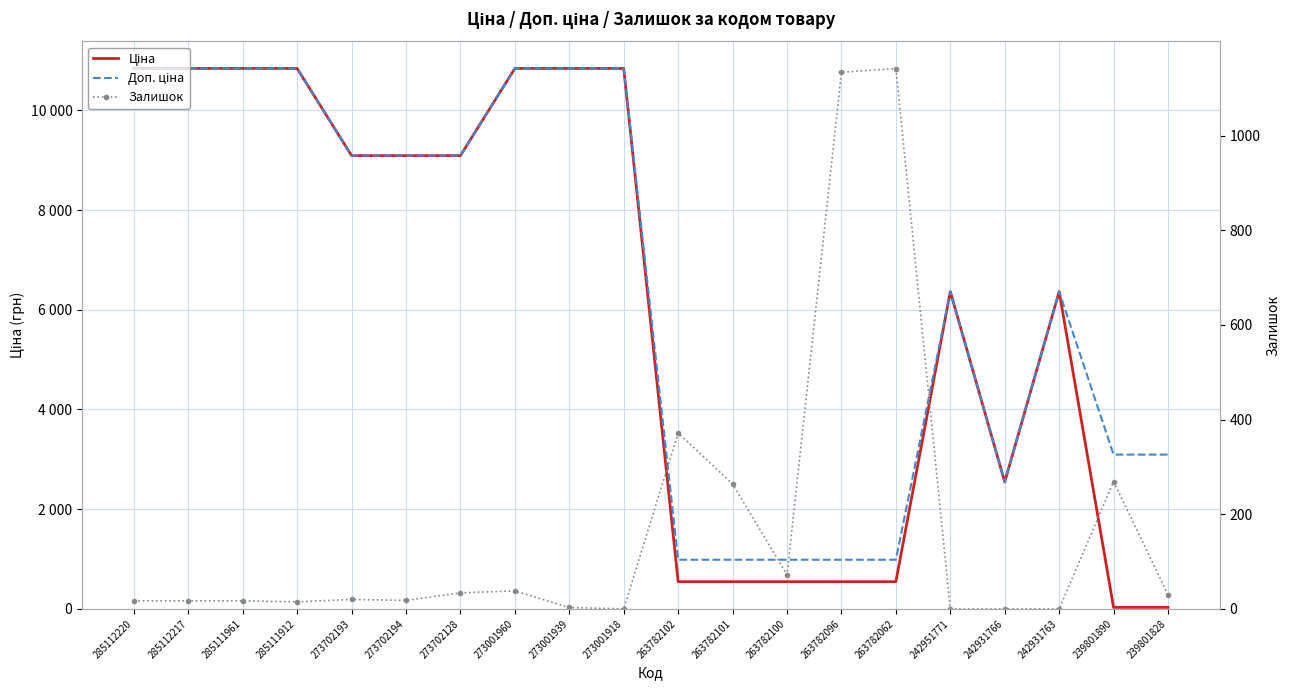

Reading right to left, what are all the values shown in this chart?

Ціна: 239801828=30.9	239801890=30.9	242931763=6364.4	242931766=2545.8	242951771=6364.4	263782062=546.4	263782096=546.4	263782100=546.4	263782101=546.4	263782102=546.4	273001918=10840.1	273001939=10840.1	273001960=10840.1	273702128=9092.0	273702194=9092.0	273702193=9092.0	285111912=10840.1	285111961=10840.1	285112217=10840.1	285112220=10840.1
Доп. ціна: 239801828=3095.0	239801890=3095.0	242931763=6364.4	242931766=2546.0	242951771=6364.4	263782062=986.2	263782096=986.2	263782100=986.2	263782101=986.2	263782102=986.2	273001918=10840.1	273001939=10840.1	273001960=10840.1	273702128=9092.0	273702194=9092.0	273702193=9092.0	285111912=10840.1	285111961=10840.1	285112217=10840.1	285112220=10840.1
Залишок: 239801828=30.0	239801890=269.0	242931763=0.0	242931766=0.0	242951771=0.0	263782062=1142.0	263782096=1134.0	263782100=72.0	263782101=264.0	263782102=372.0	273001918=0.0	273001939=3.0	273001960=38.0	273702128=34.0	273702194=18.0	273702193=20.0	285111912=15.0	285111961=17.0	285112217=17.0	285112220=17.0